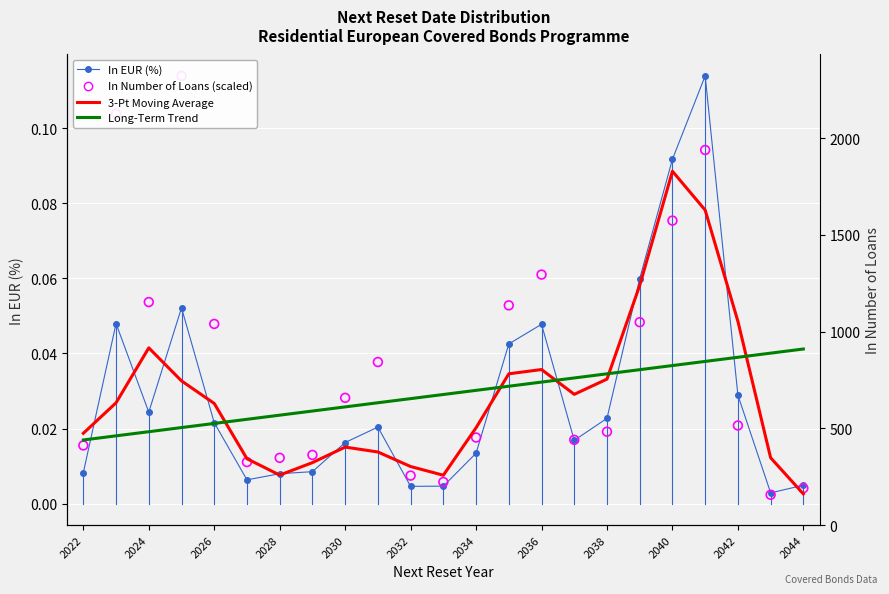

At how many categories does at least one series exceed 0?

23